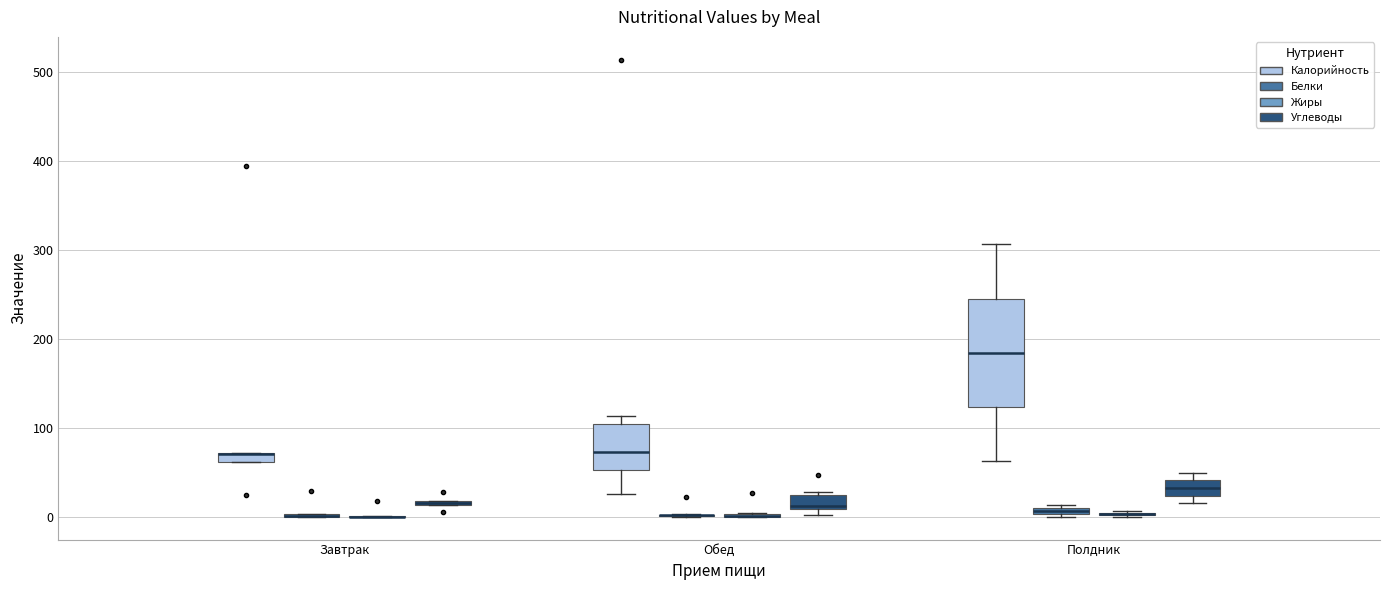

Where does the lower whisker of the box for Полдник (Калорийность) end on the y-axis? The values are not printed on the chart, so give them approximately, as read against the axis.

60